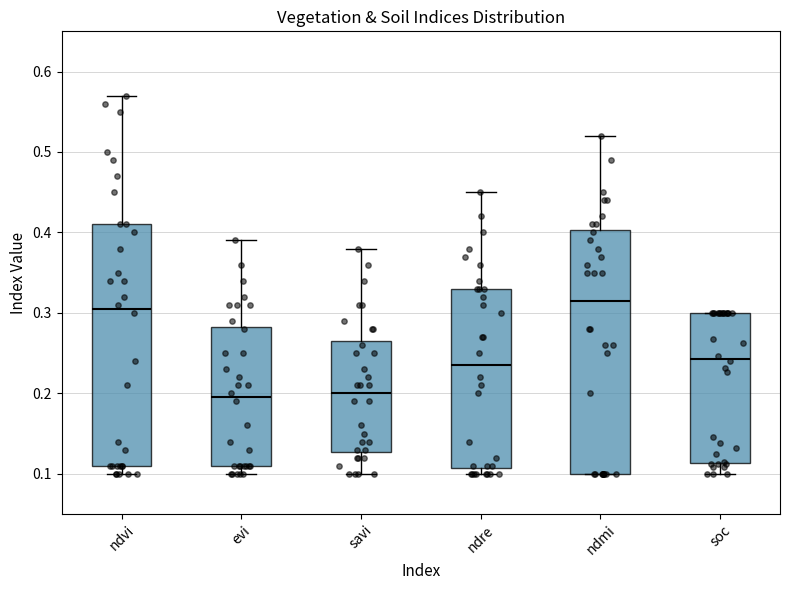

Reading left to right, transcribe this box plot: for each box, give where its median line is, the range the box spans, and where its two whiskers end, as read against the y-axis. The values are not printed on the chart, so give them approximately, as read against the axis.

ndvi: median 0.31, box 0.11 to 0.41, whiskers 0.10 to 0.57
evi: median 0.20, box 0.11 to 0.28, whiskers 0.10 to 0.39
savi: median 0.20, box 0.13 to 0.27, whiskers 0.10 to 0.38
ndre: median 0.24, box 0.11 to 0.33, whiskers 0.10 to 0.45
ndmi: median 0.32, box 0.10 to 0.40, whiskers 0.10 to 0.52
soc: median 0.24, box 0.11 to 0.30, whiskers 0.10 to 0.30